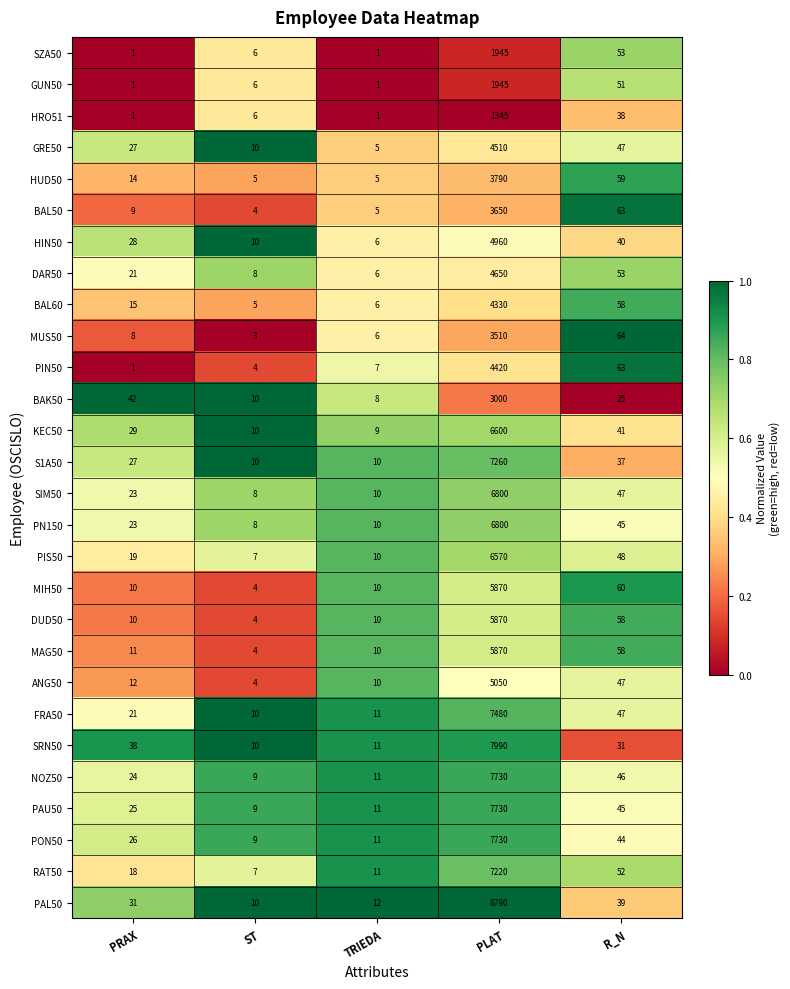

True or false: MUS50 has a value of 92 at R_N.

False